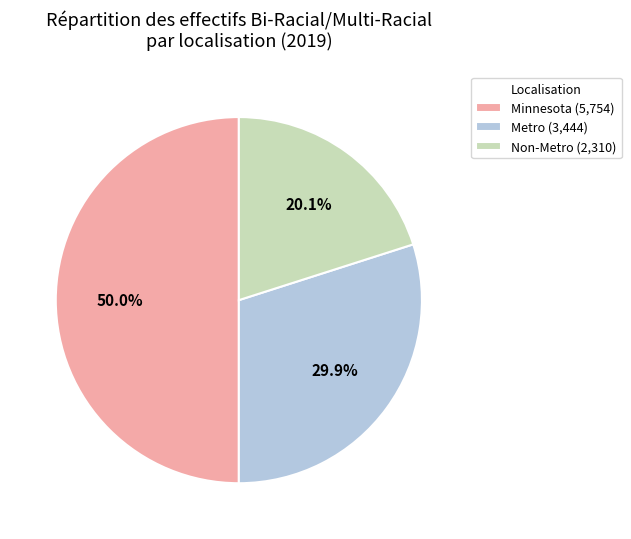

True or false: Metro accounts for 19% of the total.

False